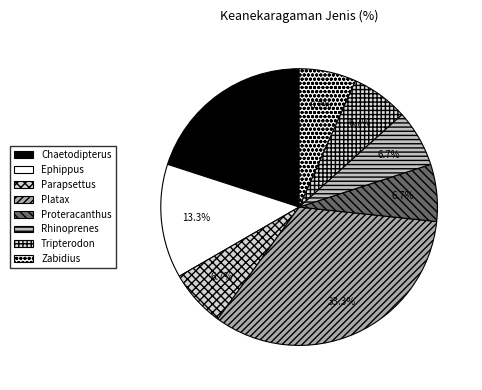

To the nearest percent, what portion does Ephippus represent?

13%